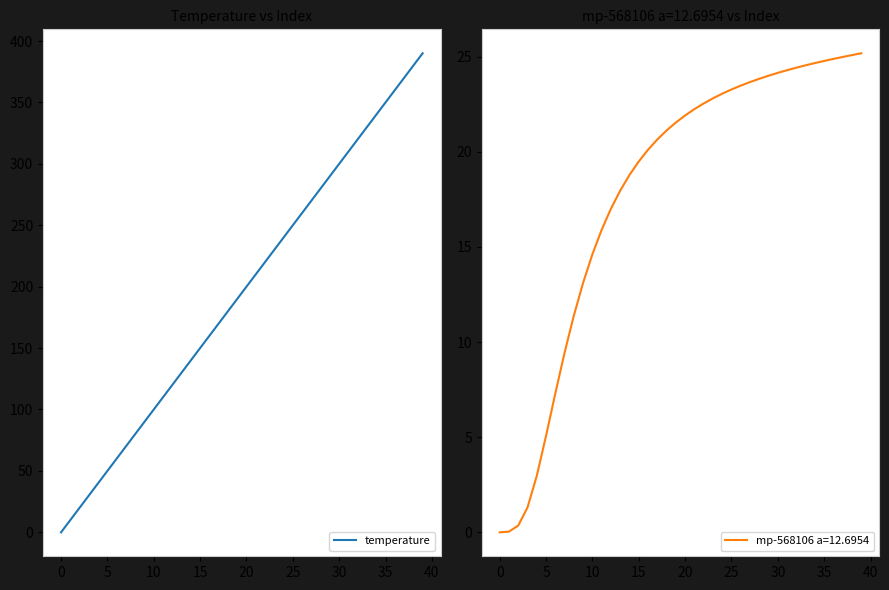

The value at 26 is 260. True or false?

True